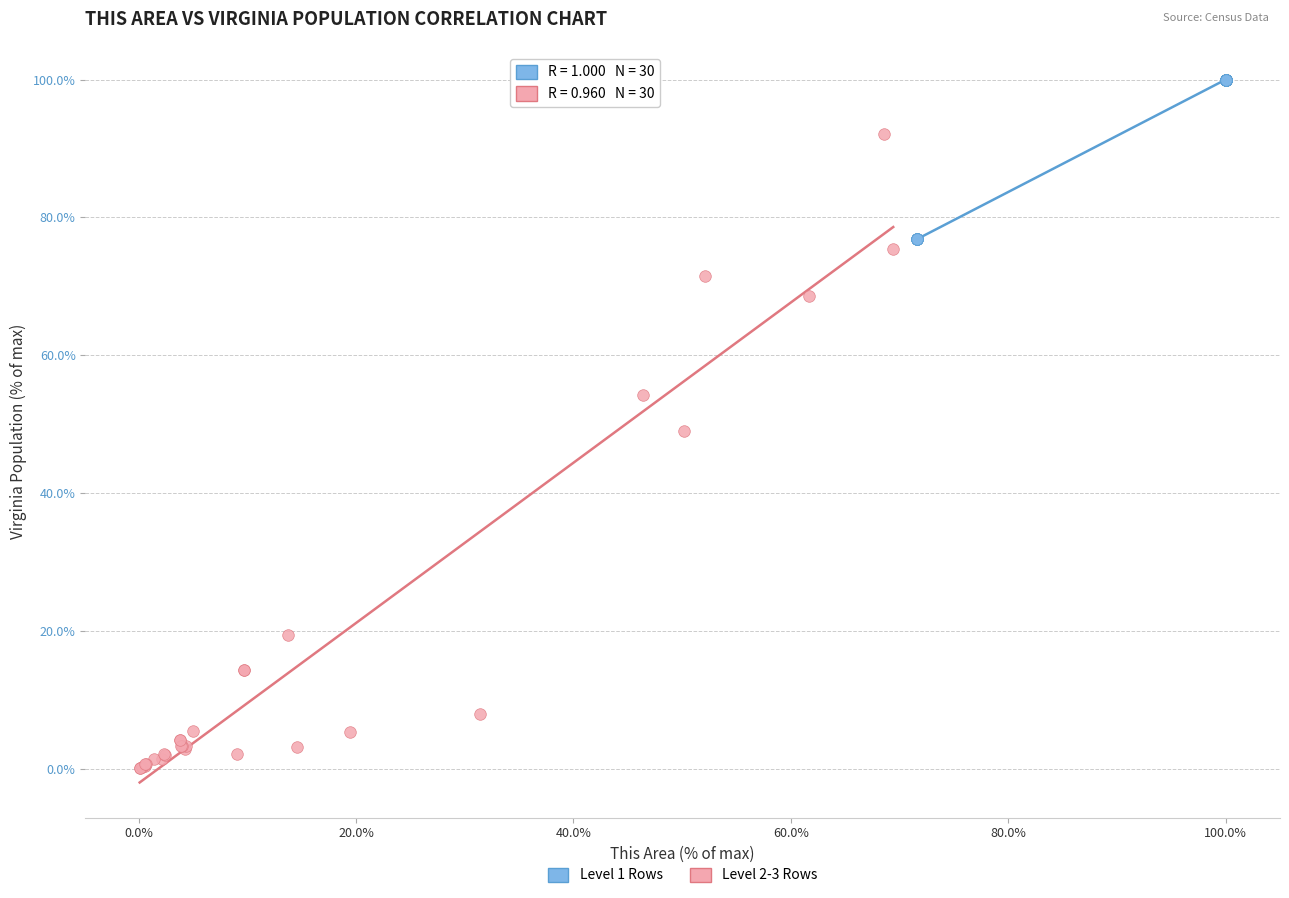

Which series has the widest spread of Y values?

Level 2-3 Rows